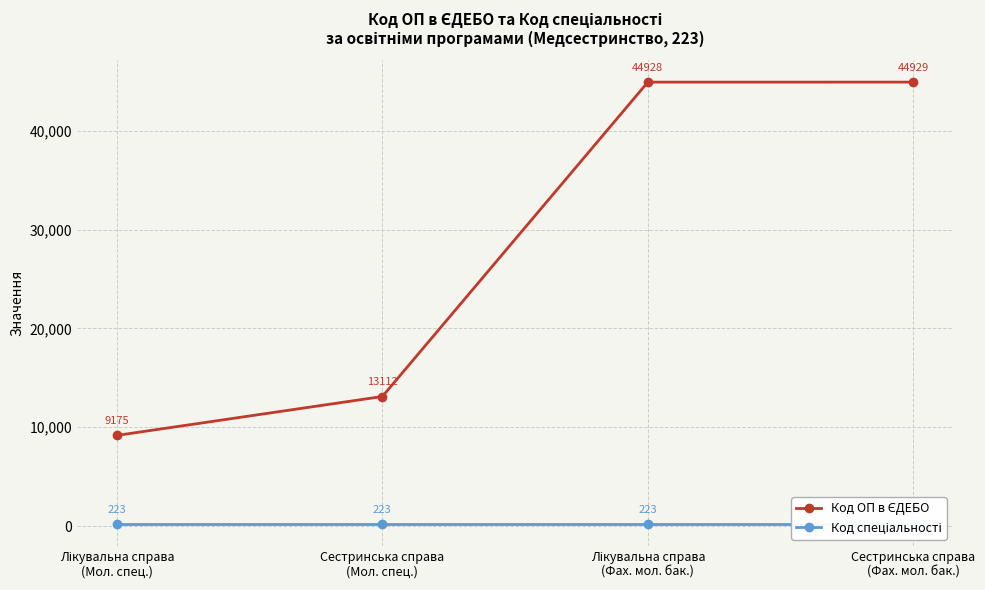

Reading left to right, transcribe all the data shown in this chart.

Код ОП в ЄДЕБО: Лікувальна справа
(Мол. спец.)=9175	Сестринська справа
(Мол. спец.)=13112	Лікувальна справа
(Фах. мол. бак.)=44928	Сестринська справа
(Фах. мол. бак.)=44929
Код спеціальності: Лікувальна справа
(Мол. спец.)=223	Сестринська справа
(Мол. спец.)=223	Лікувальна справа
(Фах. мол. бак.)=223	Сестринська справа
(Фах. мол. бак.)=223